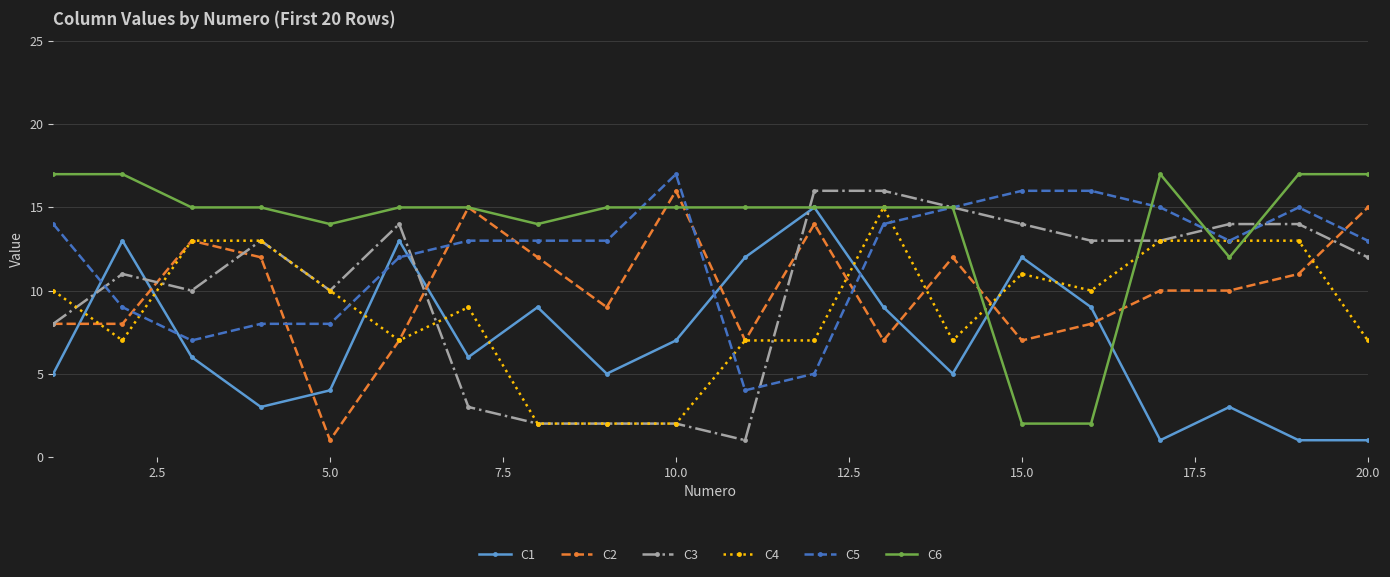

How many series are shown in this chart?

6